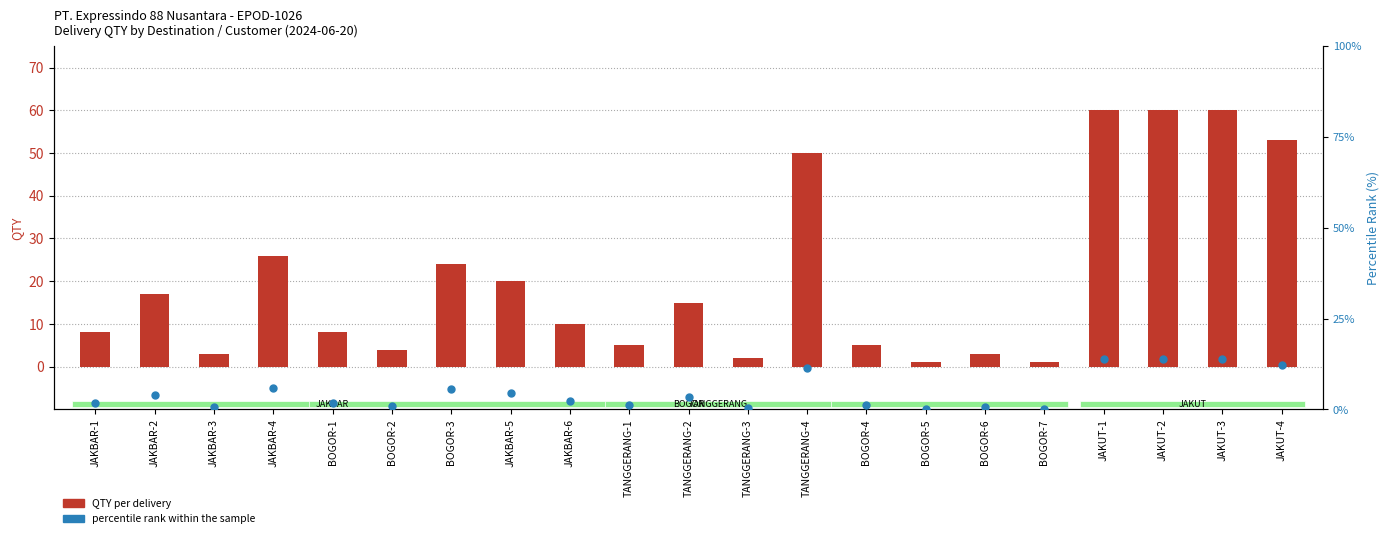

Is the value of QTY at BOGOR-4 greater than the value of percentile rank within the sample at JAKBAR-4?

No